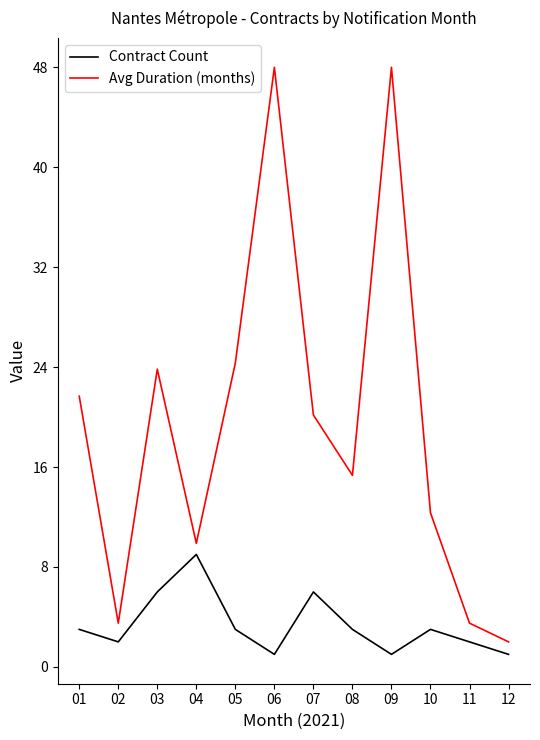

Is it true that Contract Count equals 1.3 at 10?

False